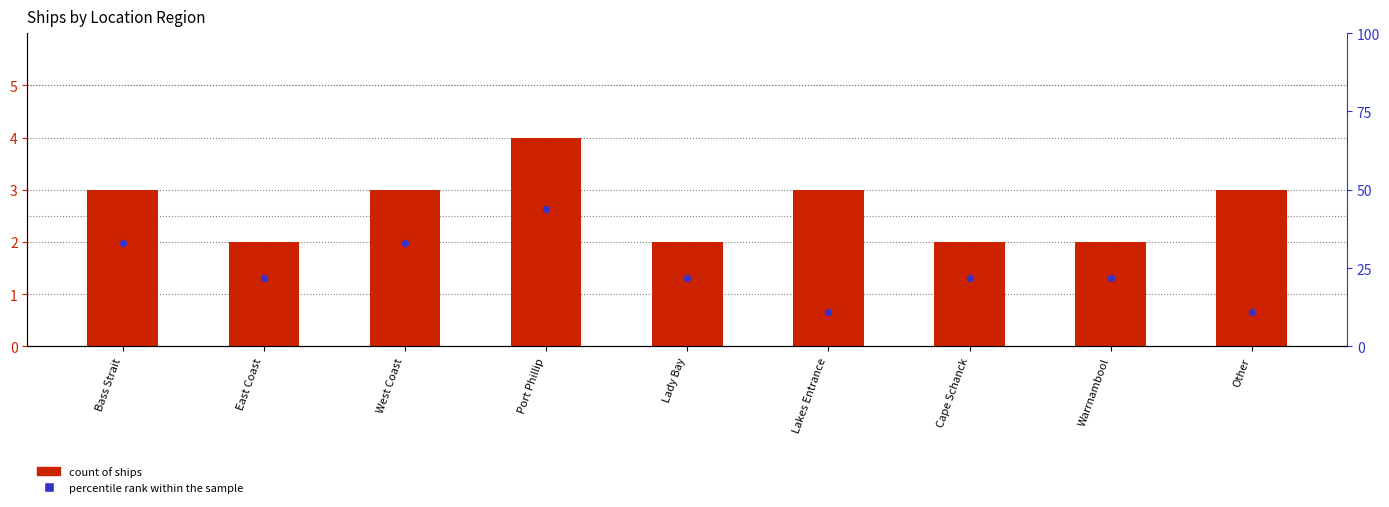

At how many categories does at least one series exceed 6?

9